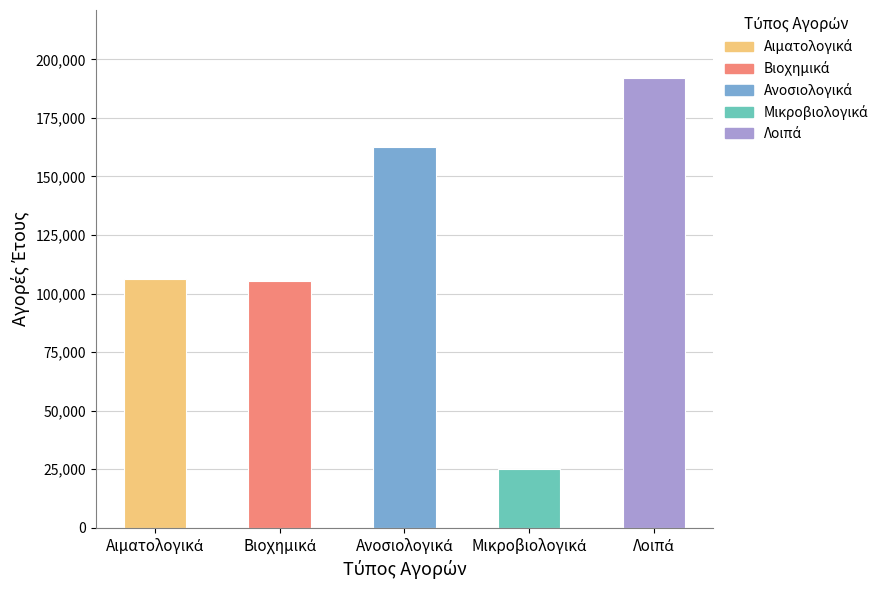

What is the smallest value displayed?

25109.7